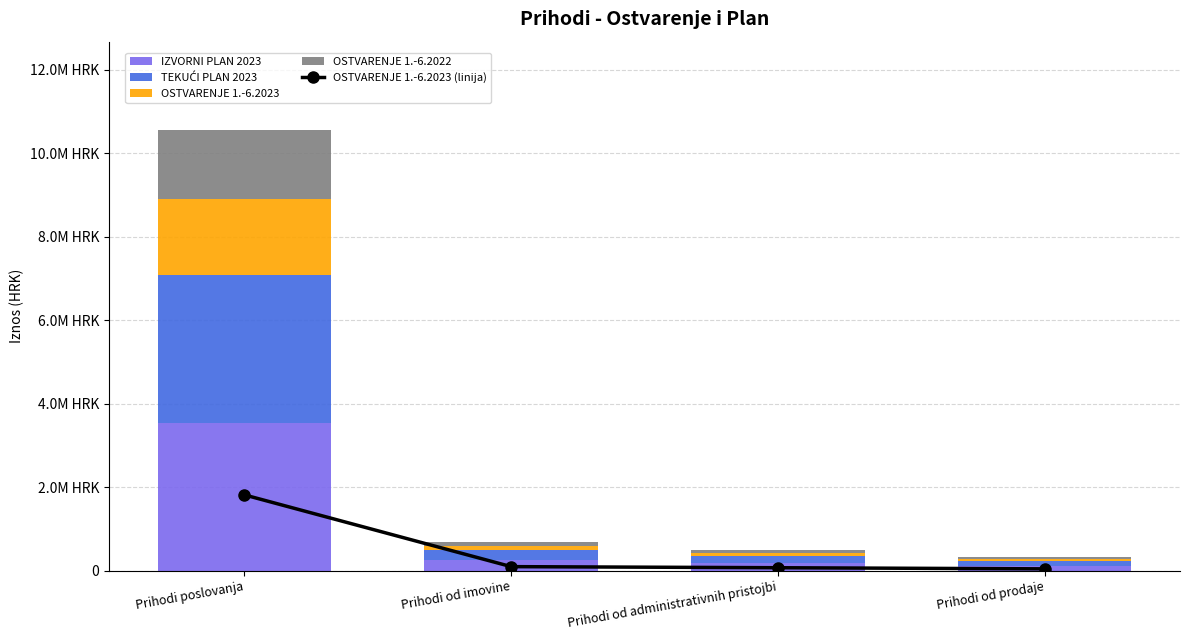

List the series in order of their peak value, lowest first.

OSTVARENJE 1.-6.2022, OSTVARENJE 1.-6.2023 (line), OSTVARENJE 1.-6.2023, IZVORNI PLAN 2023, TEKUĆI PLAN 2023